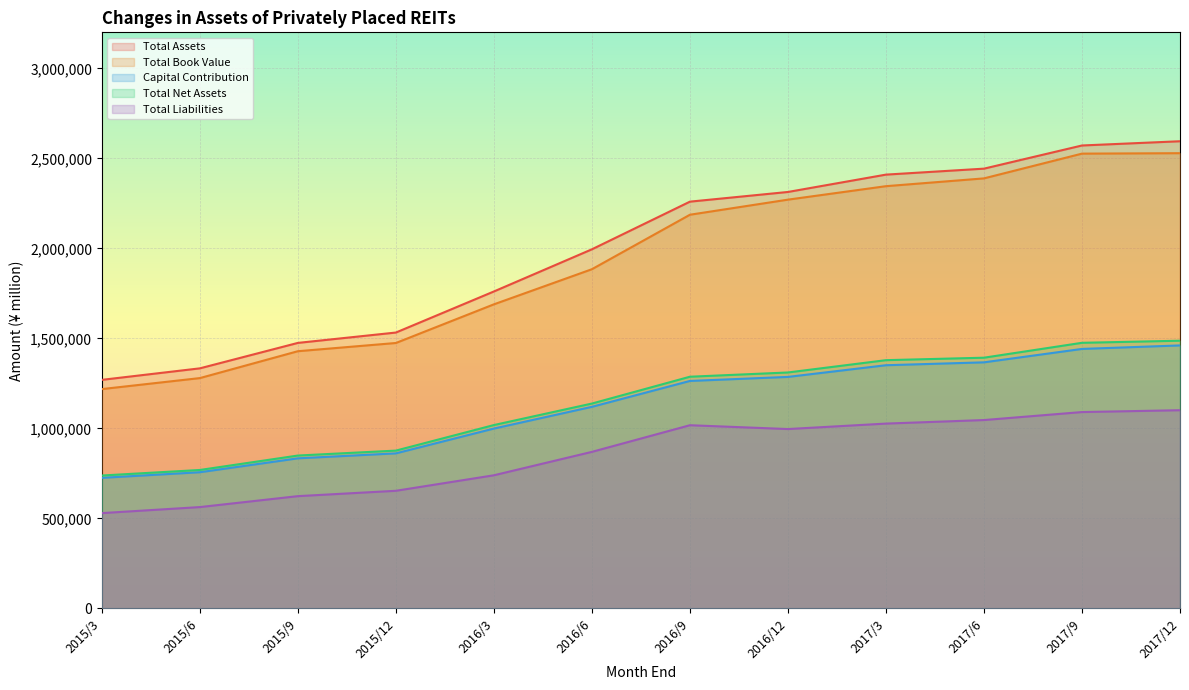

What is the approximate value of Total Assets at 2017/3, to the nearest 50?

2409600